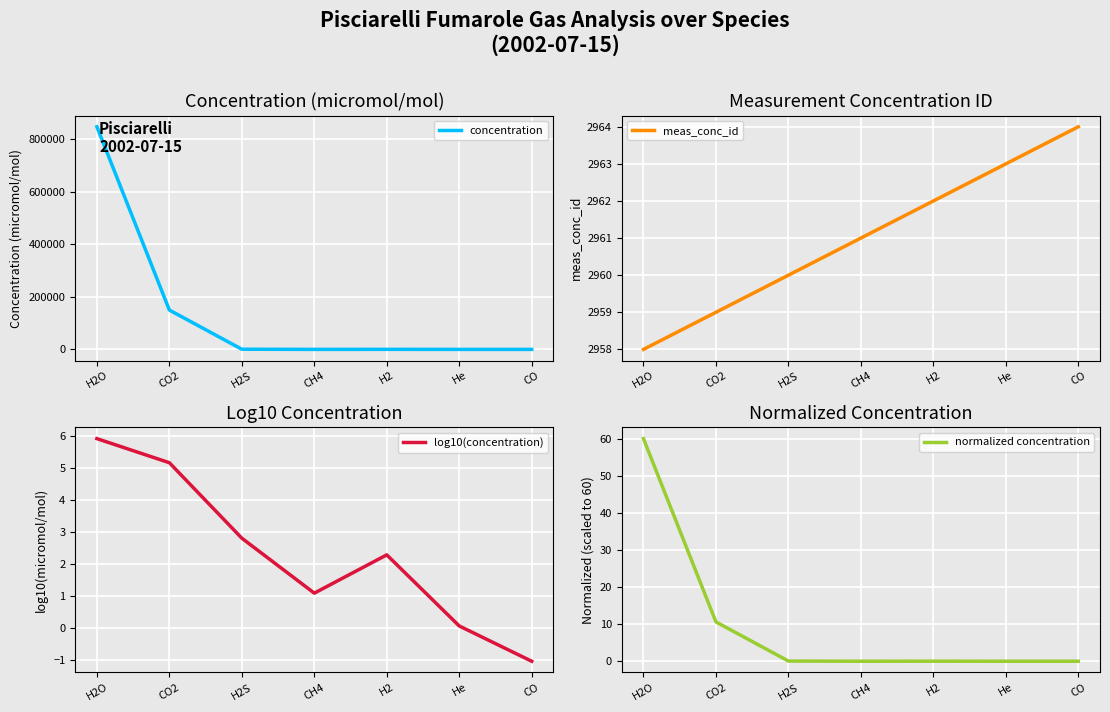

What position from the right is CO?

1